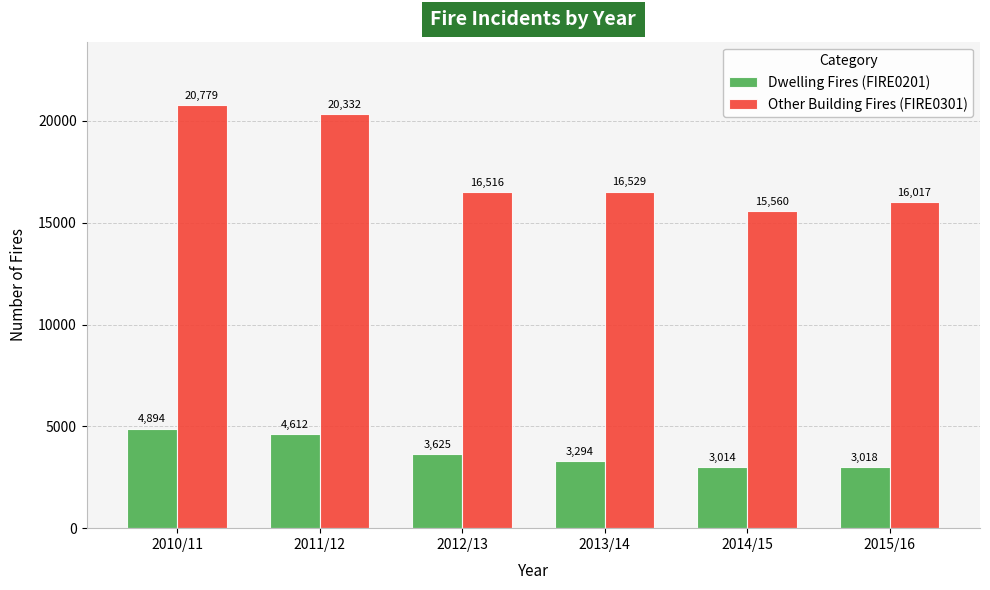

What is the sum of the Dwelling Fires (FIRE0201) values at 2014/15 and 2012/13?

6639